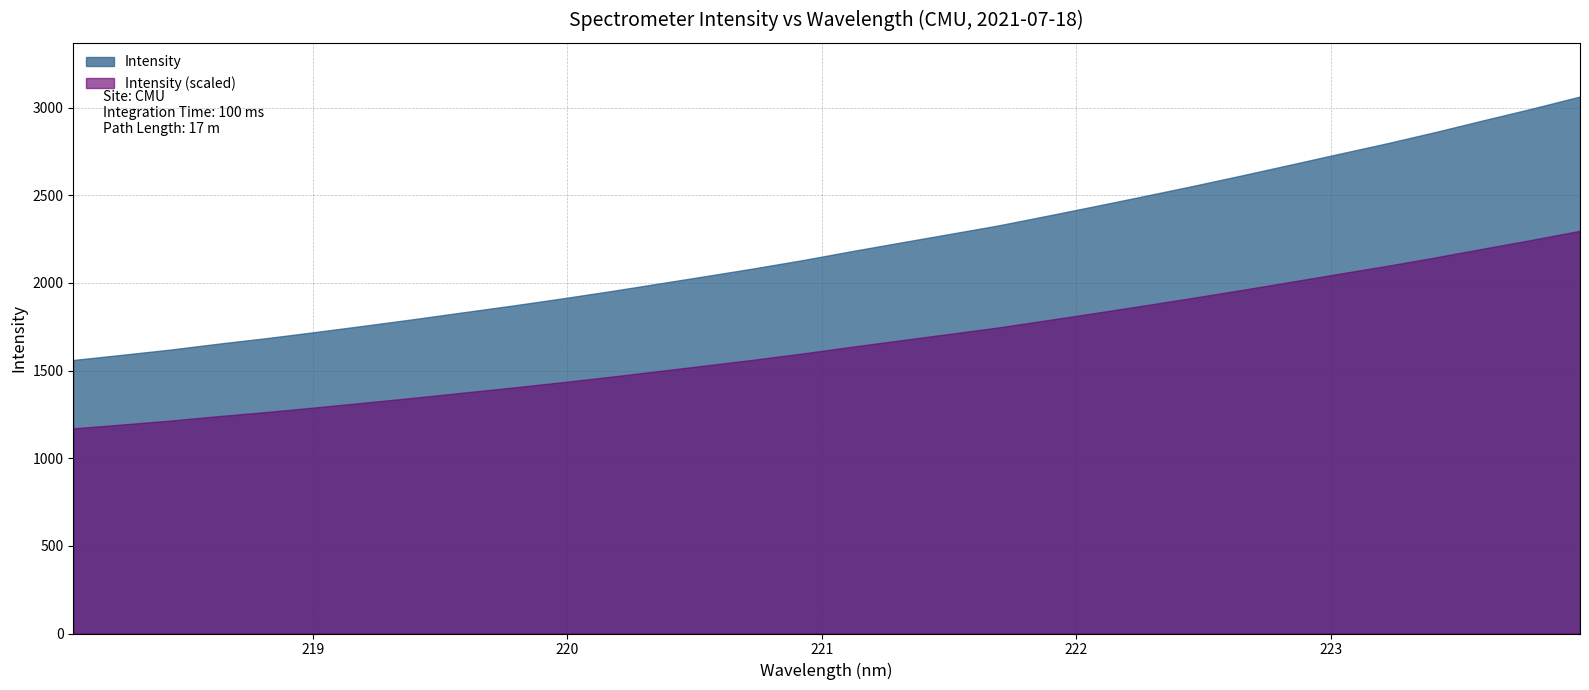

Which has a higher value, 219.2067 or 223.9802?

223.9802